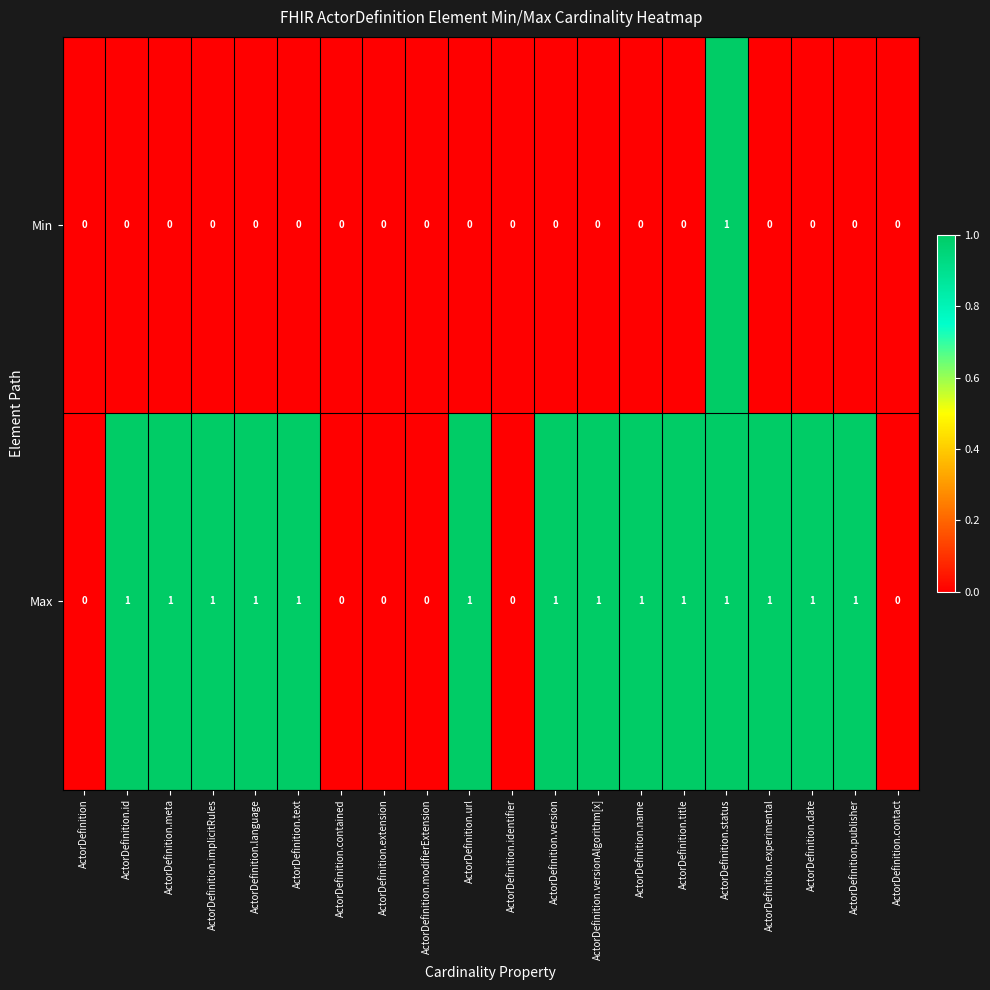

How many Max values are between 0 and 1?

20